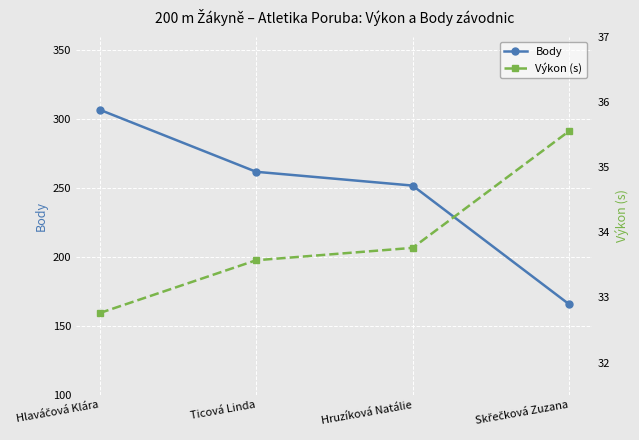

Between Hlaváčová Klára and Hruzíková Natálie, which series saw the biggest shift?

Body